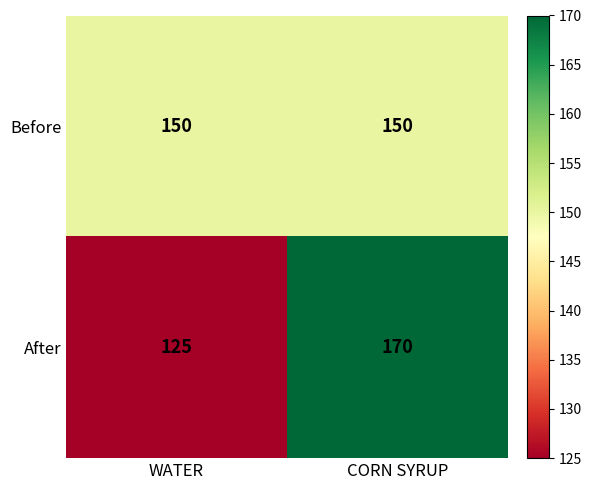

Which series has the largest range (max minus min)?

After